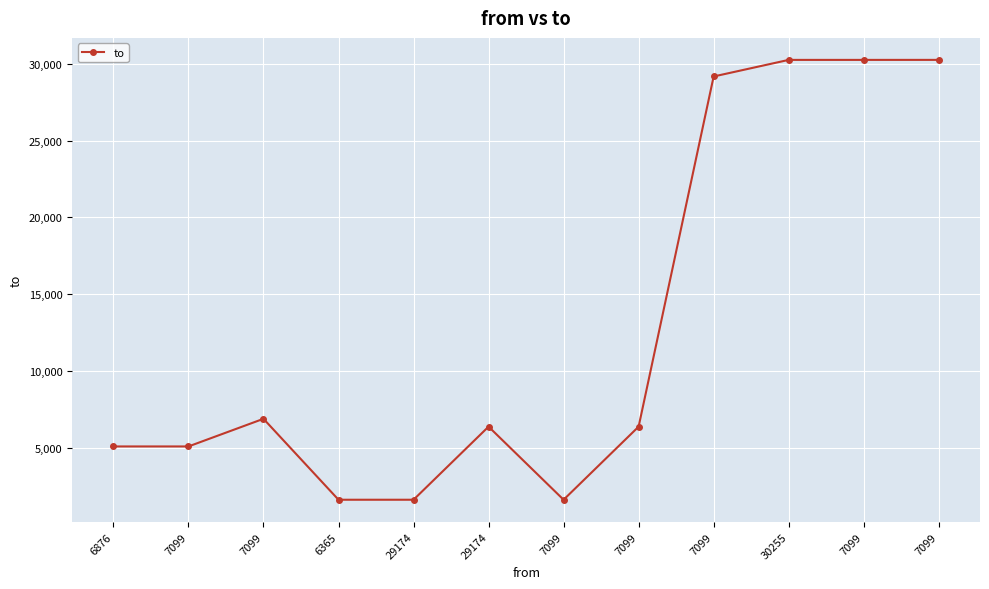

Is this an area chart (filled region under the line)?

No